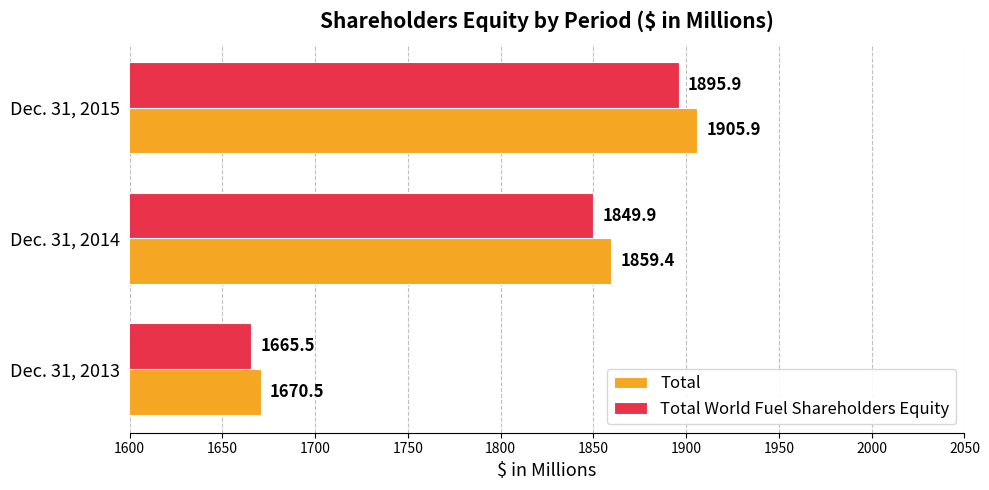

How many values in the Total World Fuel Shareholders Equity series are below 1849?

1